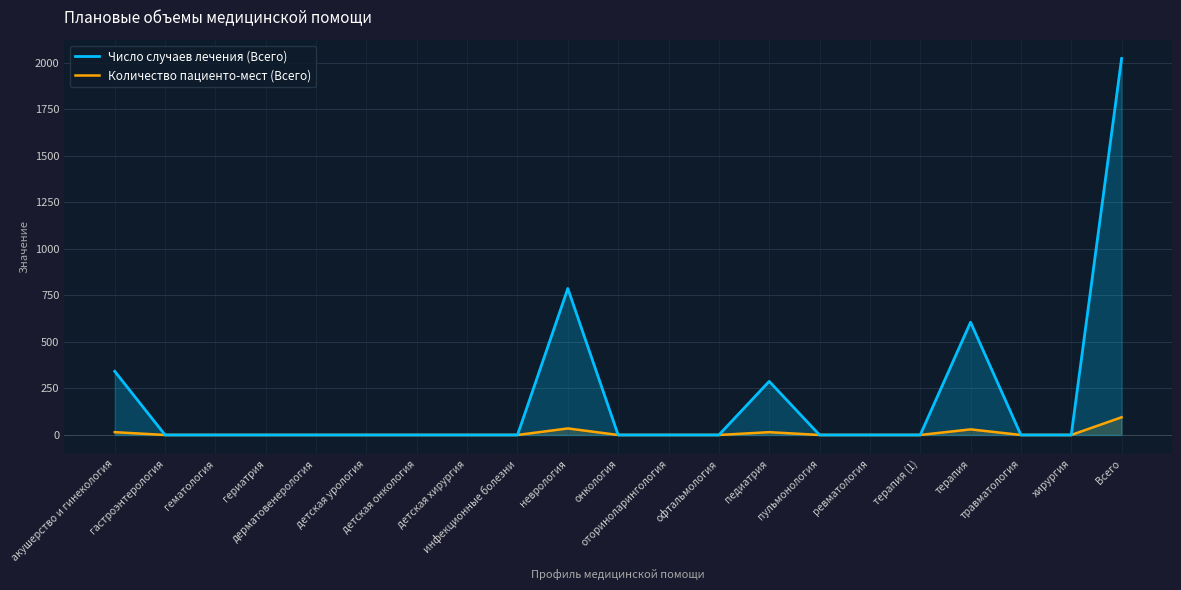

Is it true that Количество пациенто-мест (Всего) equals 0 at инфекционные болезни?

True